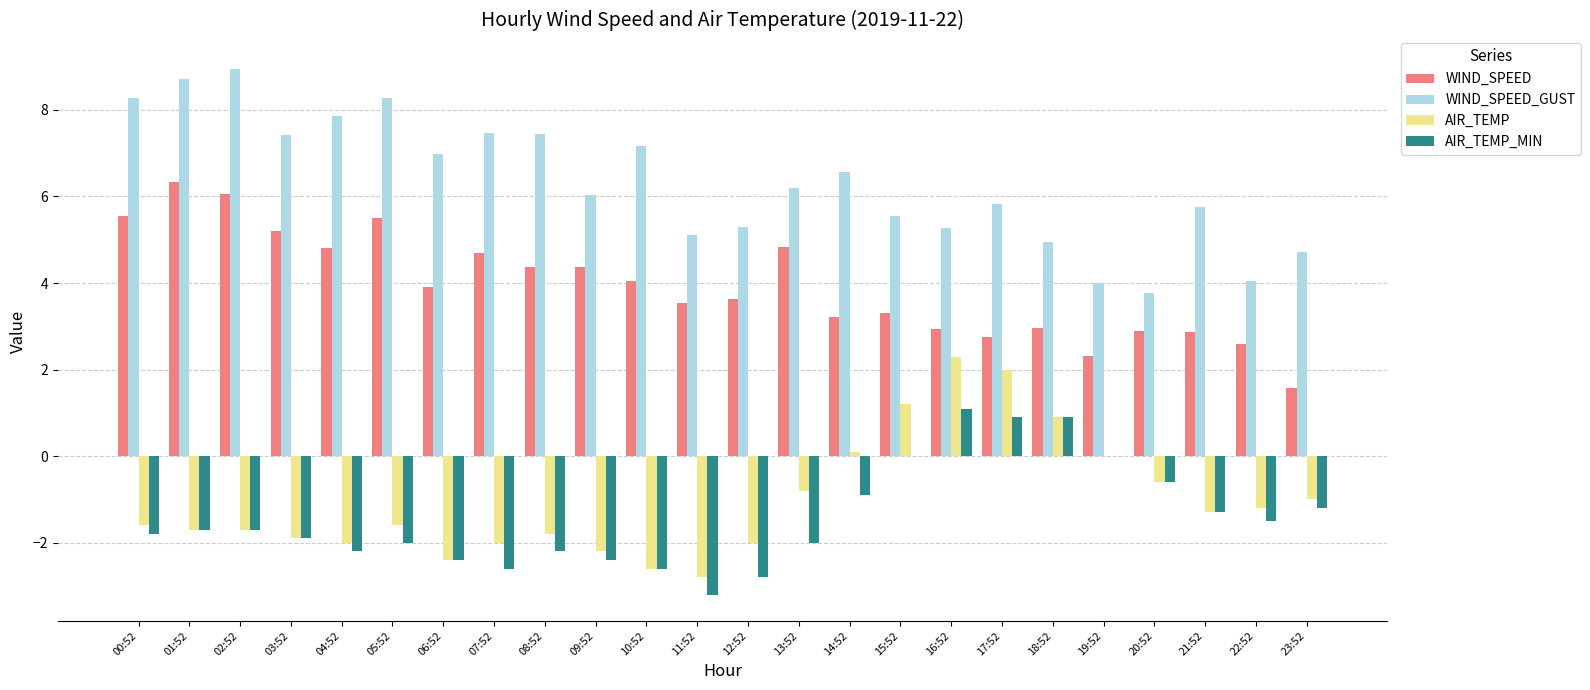

At which label does AIR_TEMP first exceed -1?

13:52